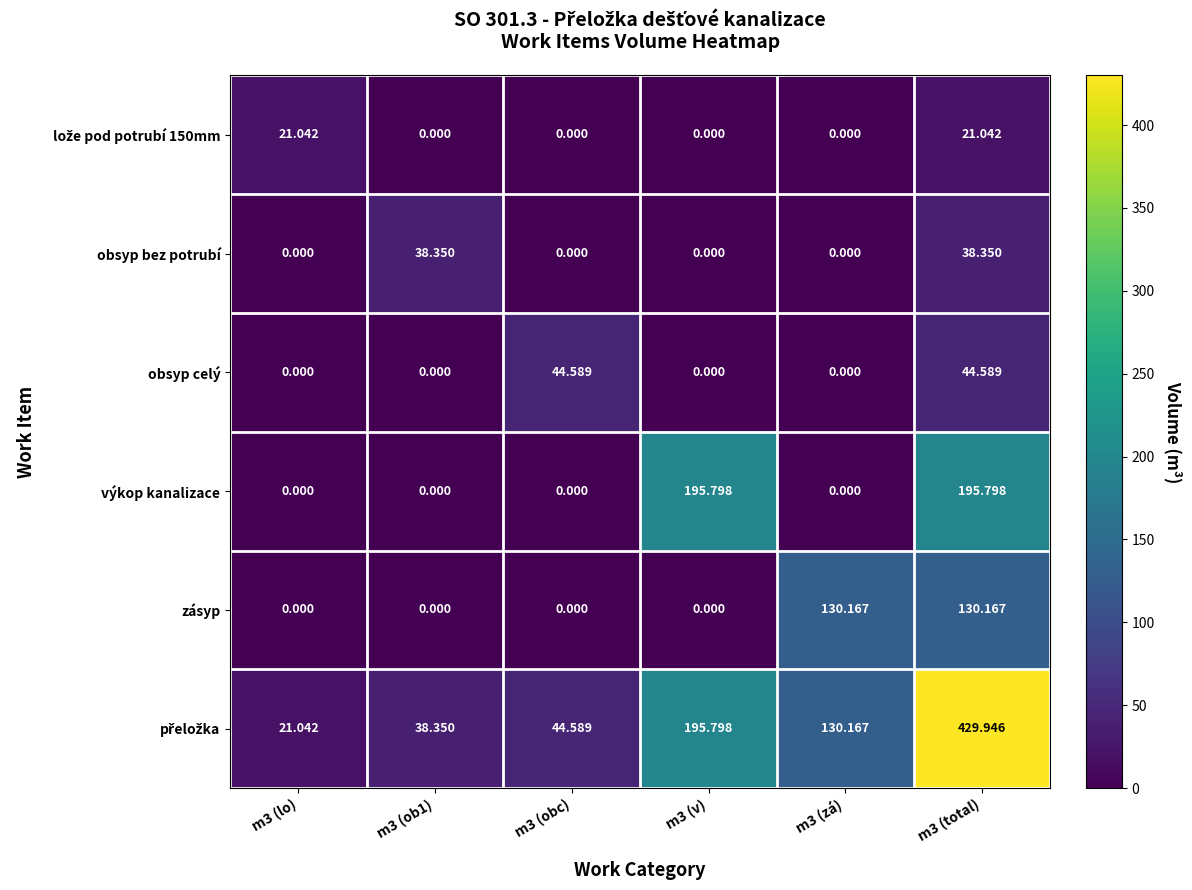

At which category does the chart reach its peak across all series?

m3 (total)